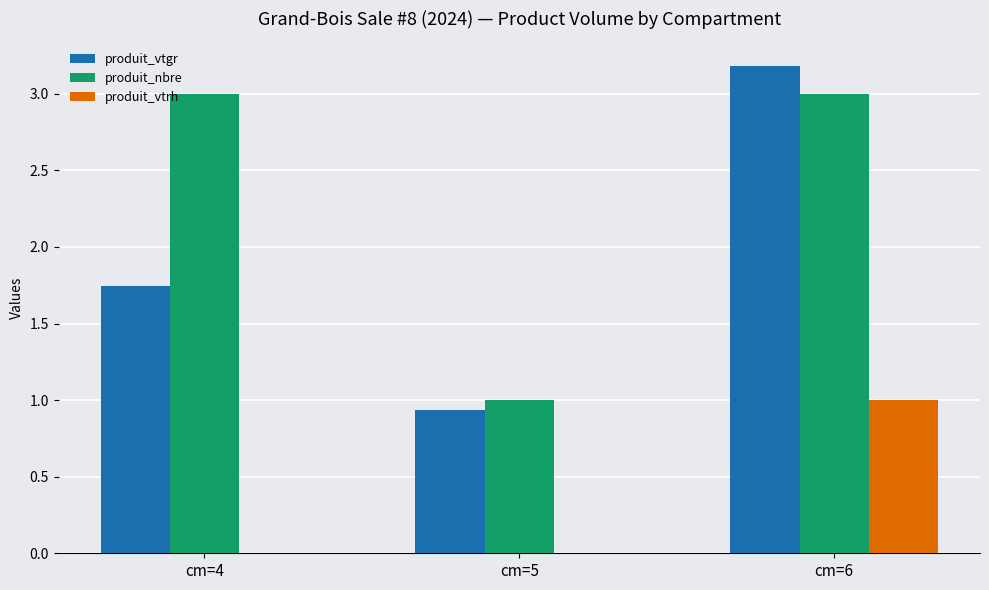

How many data points does each series have?

3